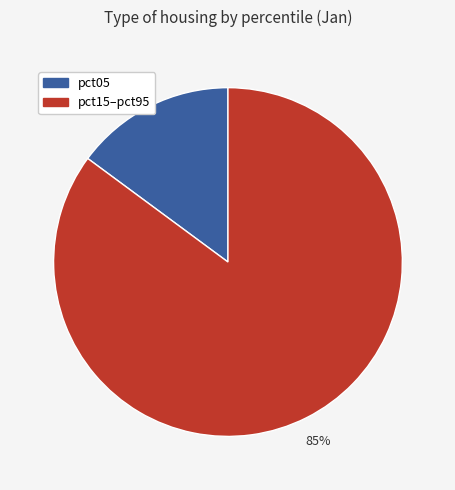

What is the smallest slice in the pie chart?

pct05